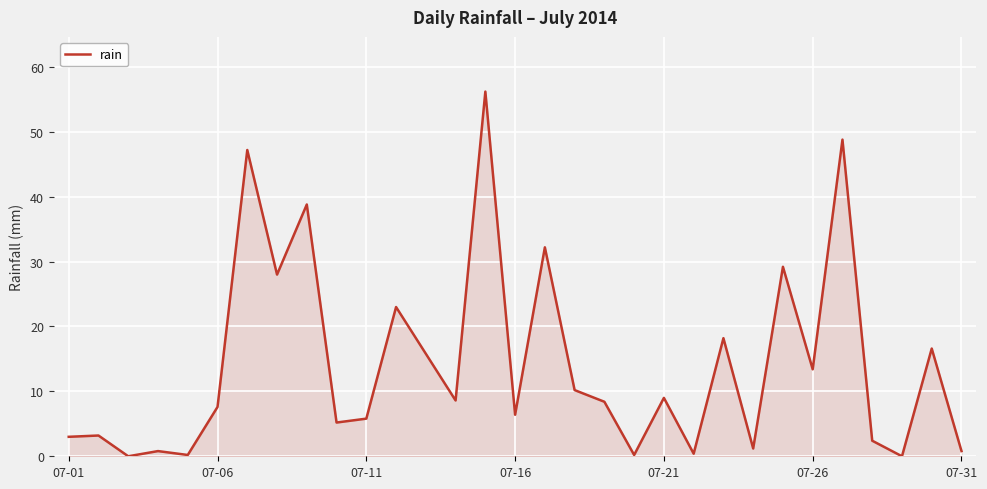

What is the maximum value shown in the chart?

56.2